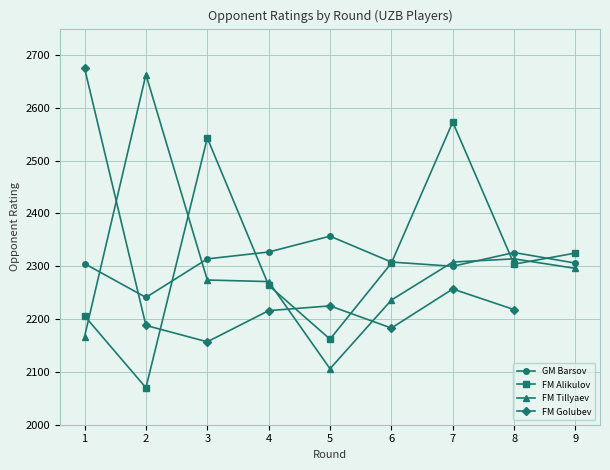

How many interior local peaks does the FM Tillyaev series have?

2